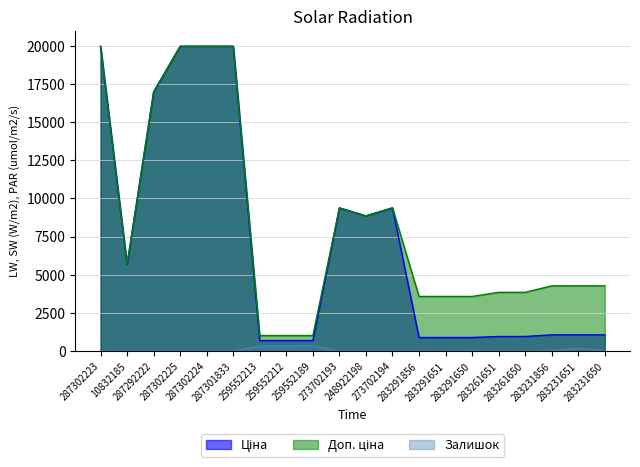

Rank the categories by Залишок value from highest to lowest.

259552189, 259552212, 259552213, 283231651, 283231856, 283291650, 283231650, 273702194, 273702193, 248922198, 283261651, 287302223, 283291856, 283291651, 283261650, 287302225, 287302224, 10832185, 287292222, 287301833